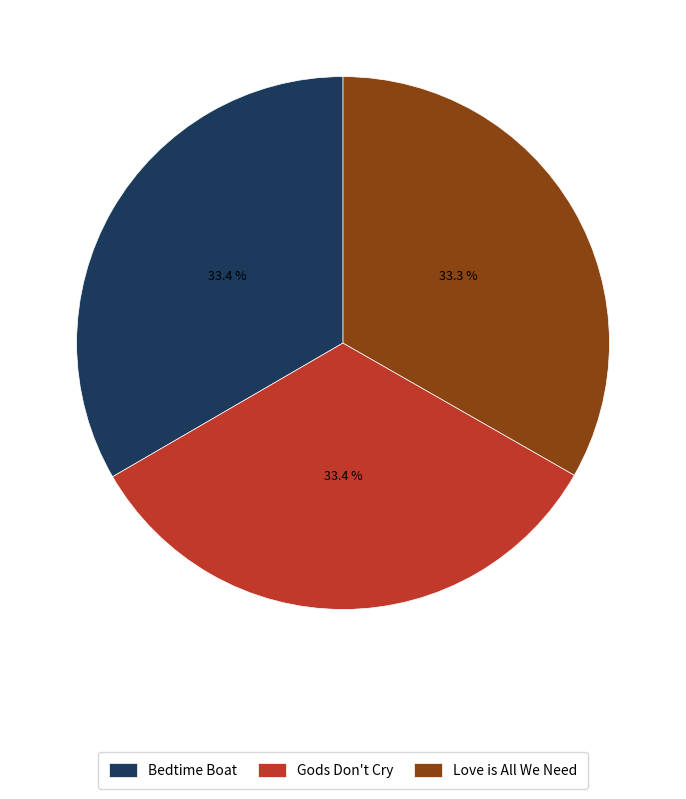

Is the sum of Love is All We Need and Gods Don't Cry greater than half?

Yes